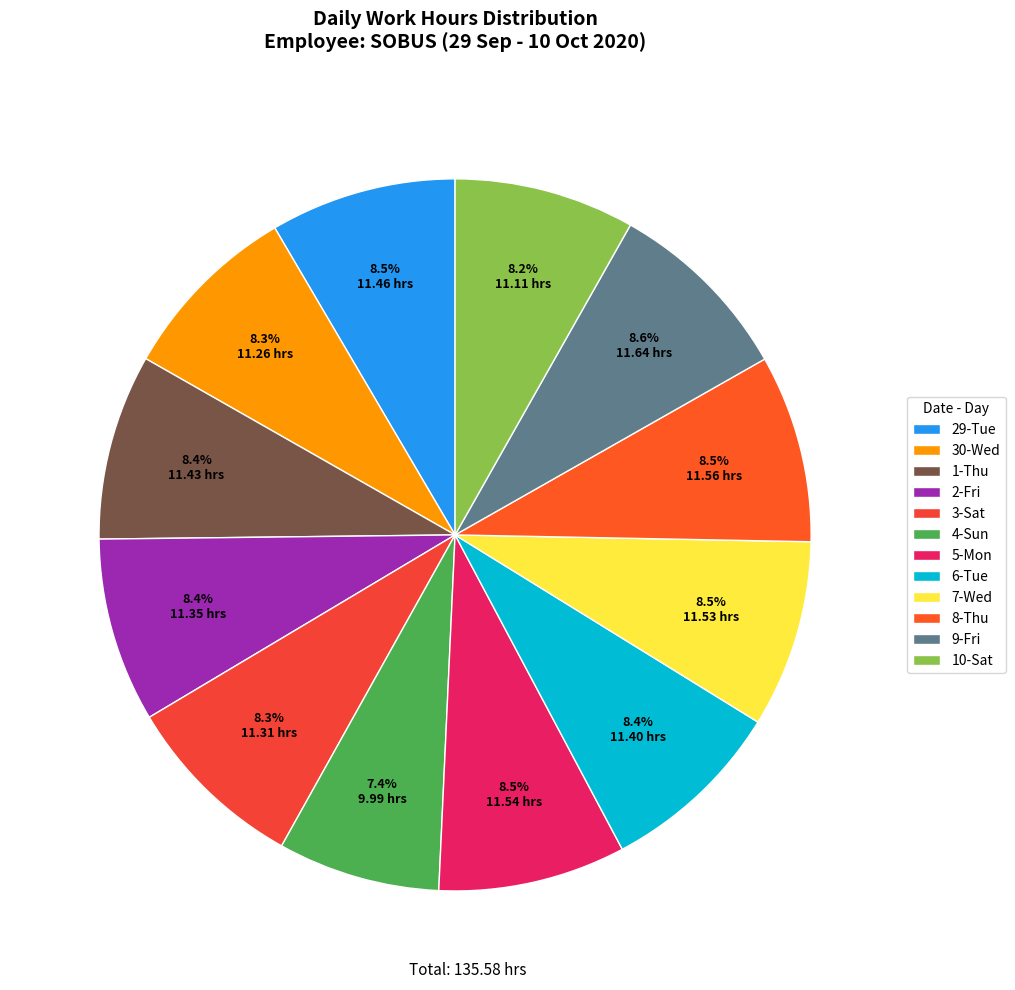

Count the number of slices in the pie.

12